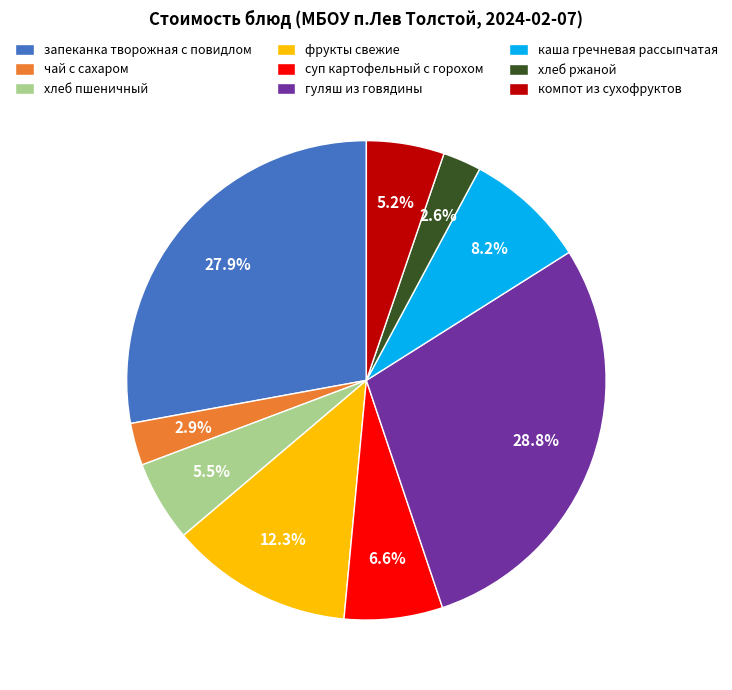

Which slice is the largest?

гуляш из говядины